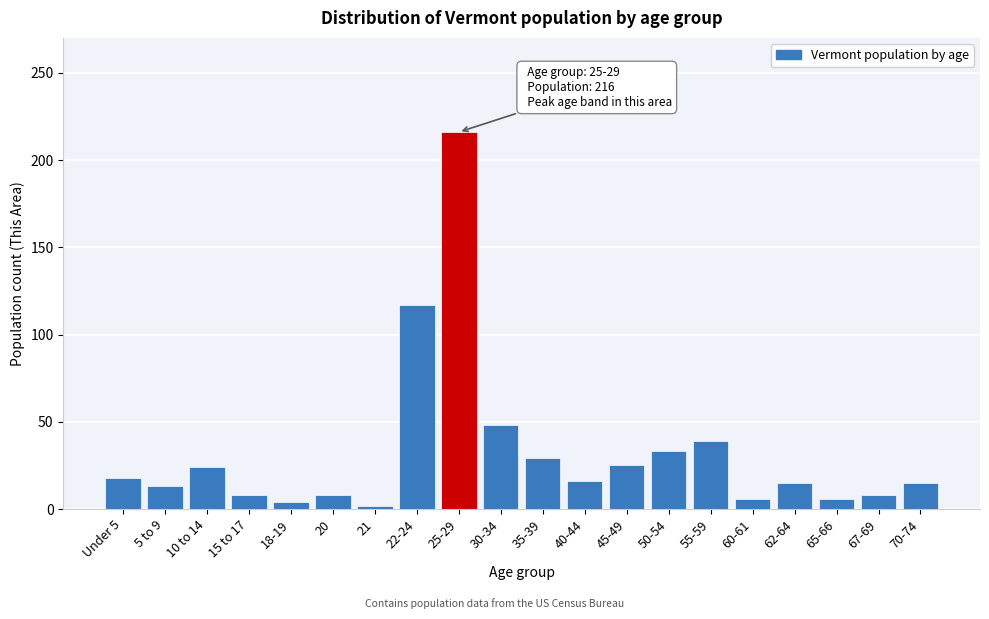

Which has a higher value, 55-59 or 15 to 17?

55-59